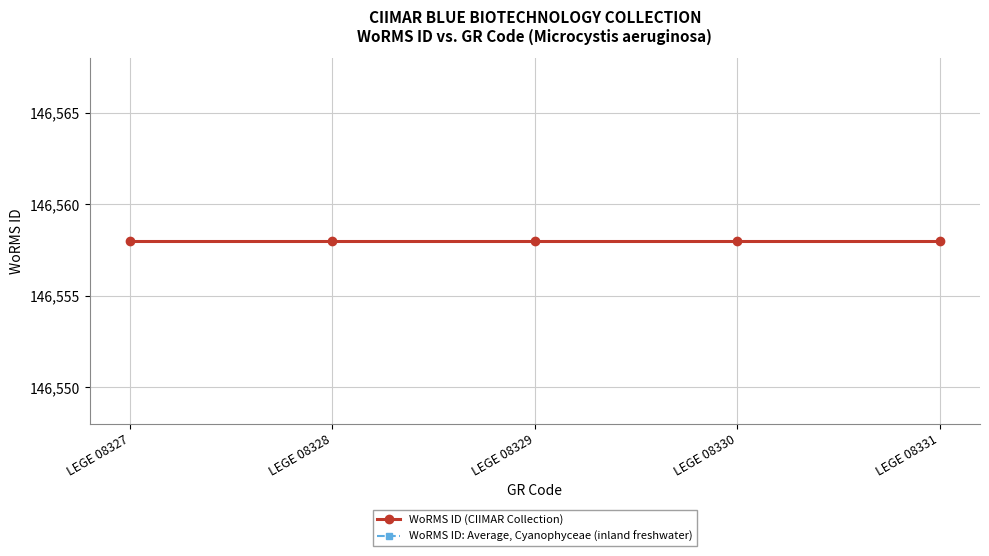

True or false: WoRMS ID (CIIMAR Collection) and WoRMS ID: Average, Cyanophyceae (inland freshwater) cross at least once.

False